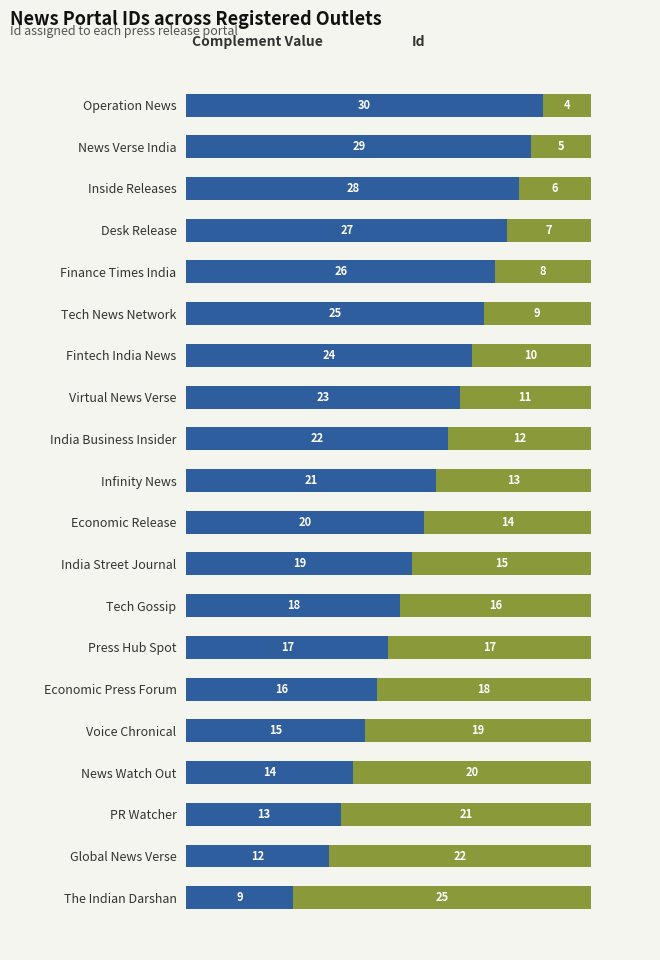

What is the total value across all series at Operation News?

34